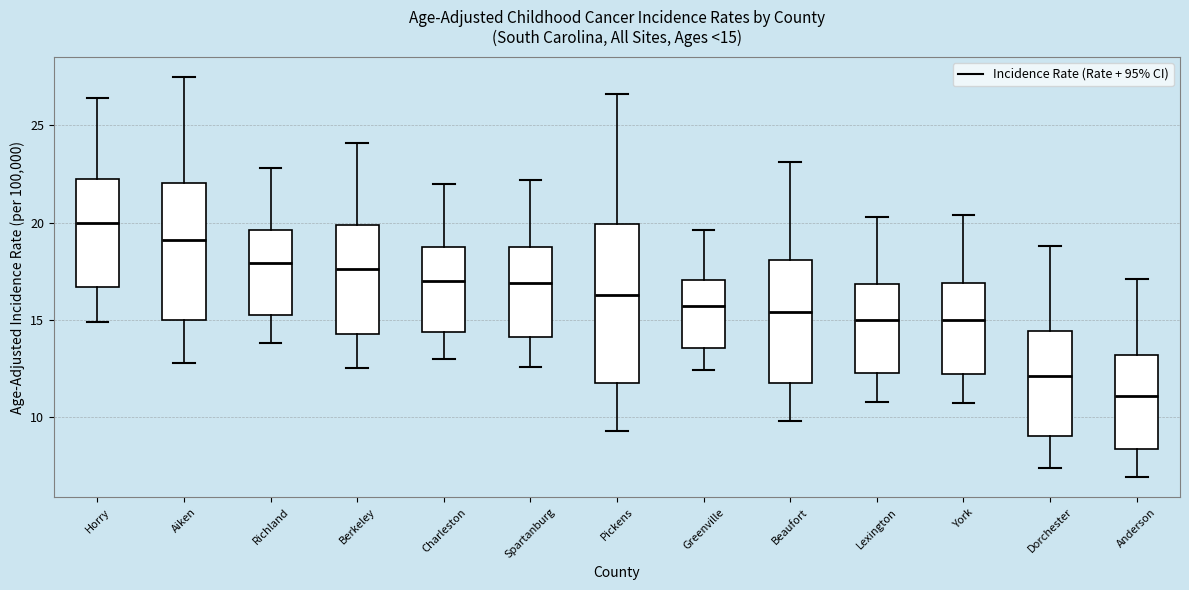

Comparing the boxes themselves (not the whiskers), which one is the tallest?

Pickens